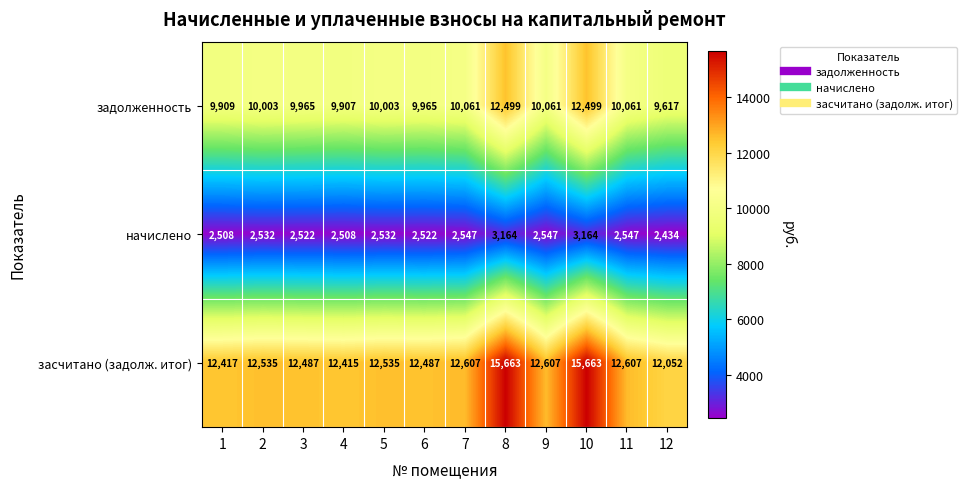

True or false: задолженность has a value of 15237 at 7.

False